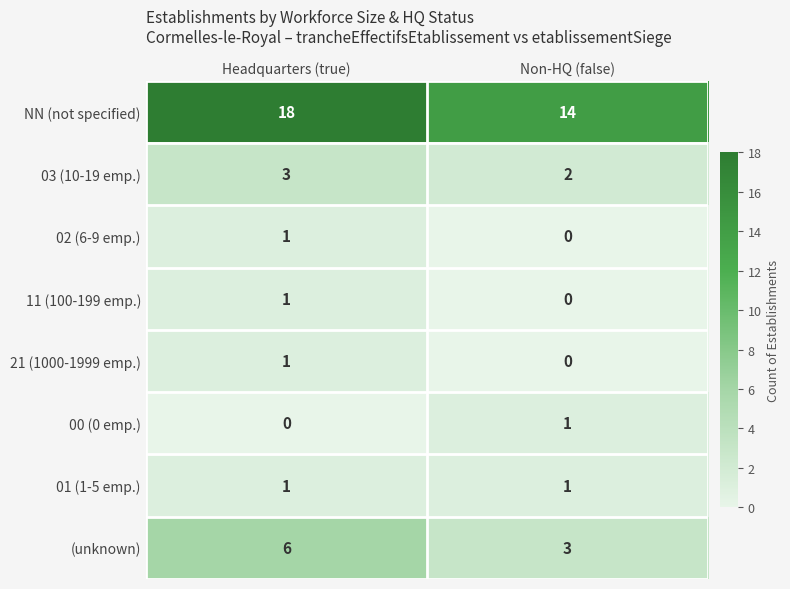

The 01 (1-5 emp.) series shows 2 at Headquarters (true). True or false?

False